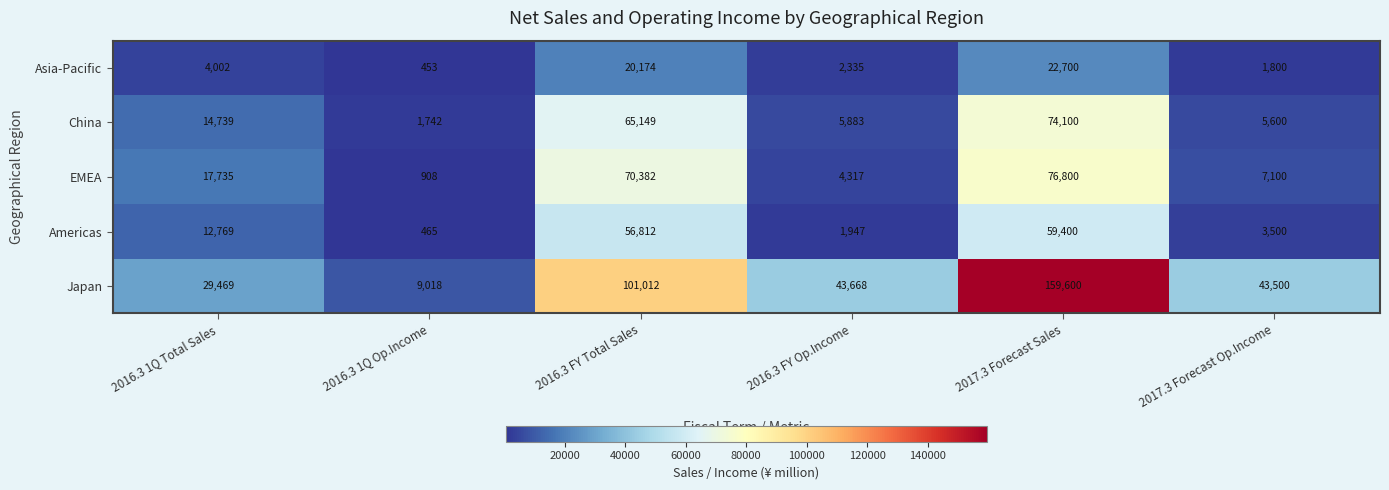

What is the average value of the Americas series?

22482